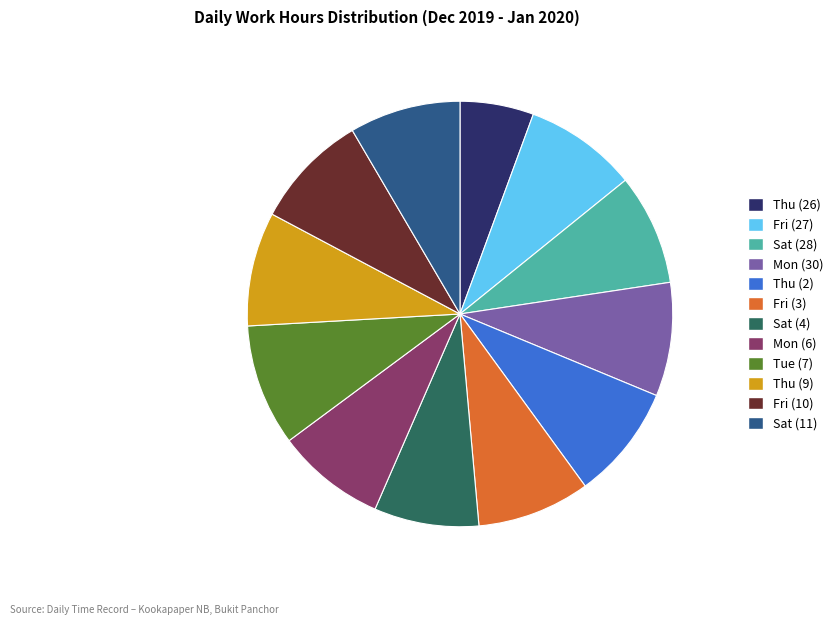

Which slice is the smallest?

Thu (26)